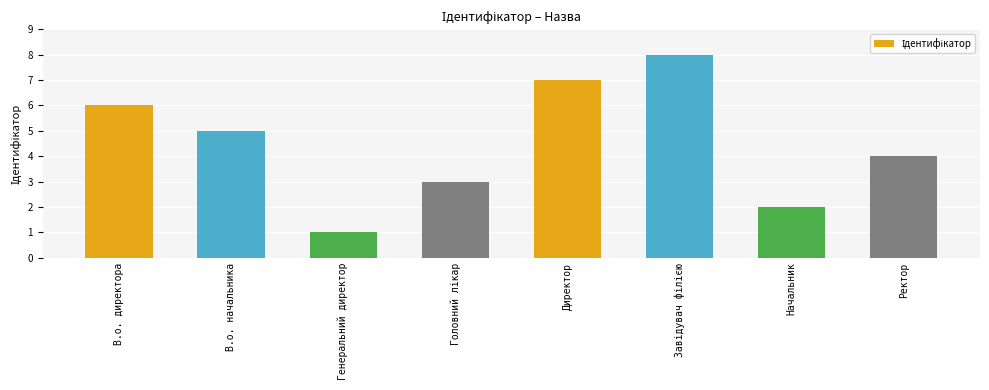

What is the sum of all values?

36